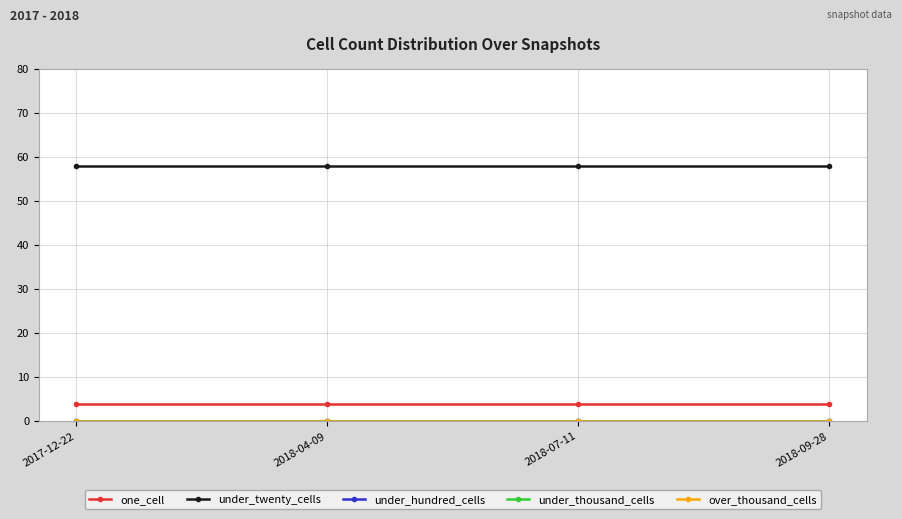

What are all the series names shown in the legend?

one_cell, under_twenty_cells, under_hundred_cells, under_thousand_cells, over_thousand_cells